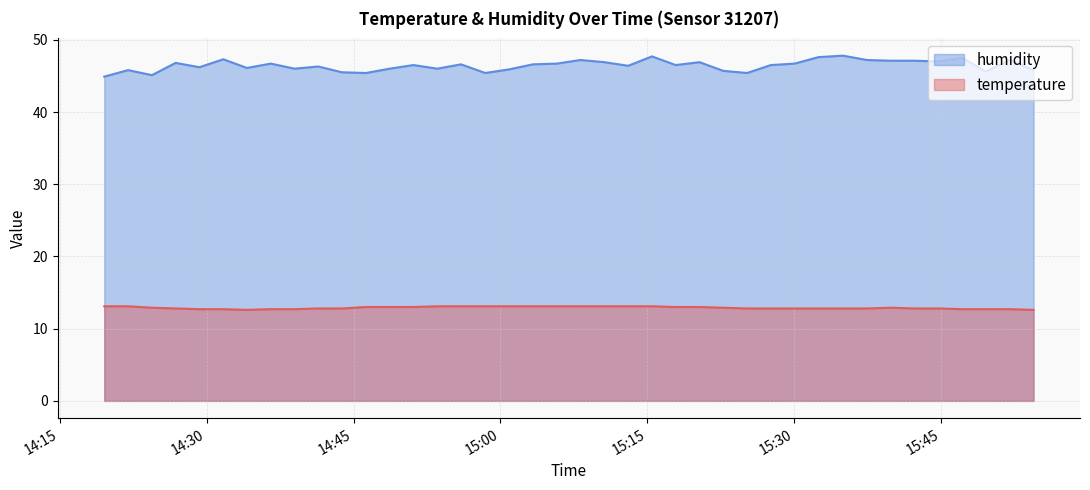

What is the label of the 5th point from the right?

2023-04-19T15:44:42